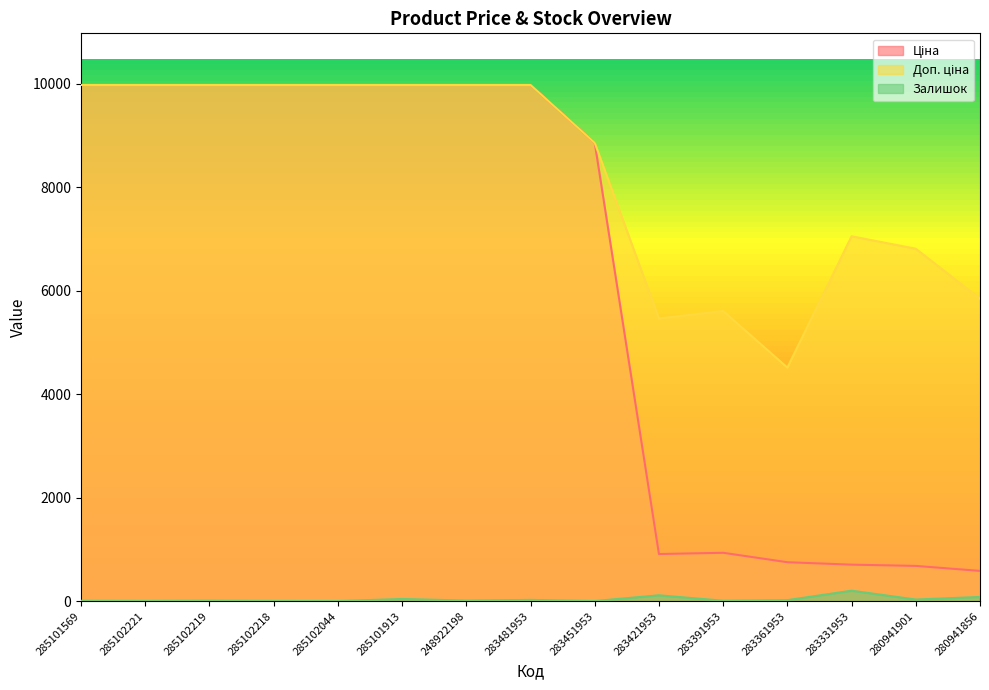

At which label does Ціна reach its peak?

285101569